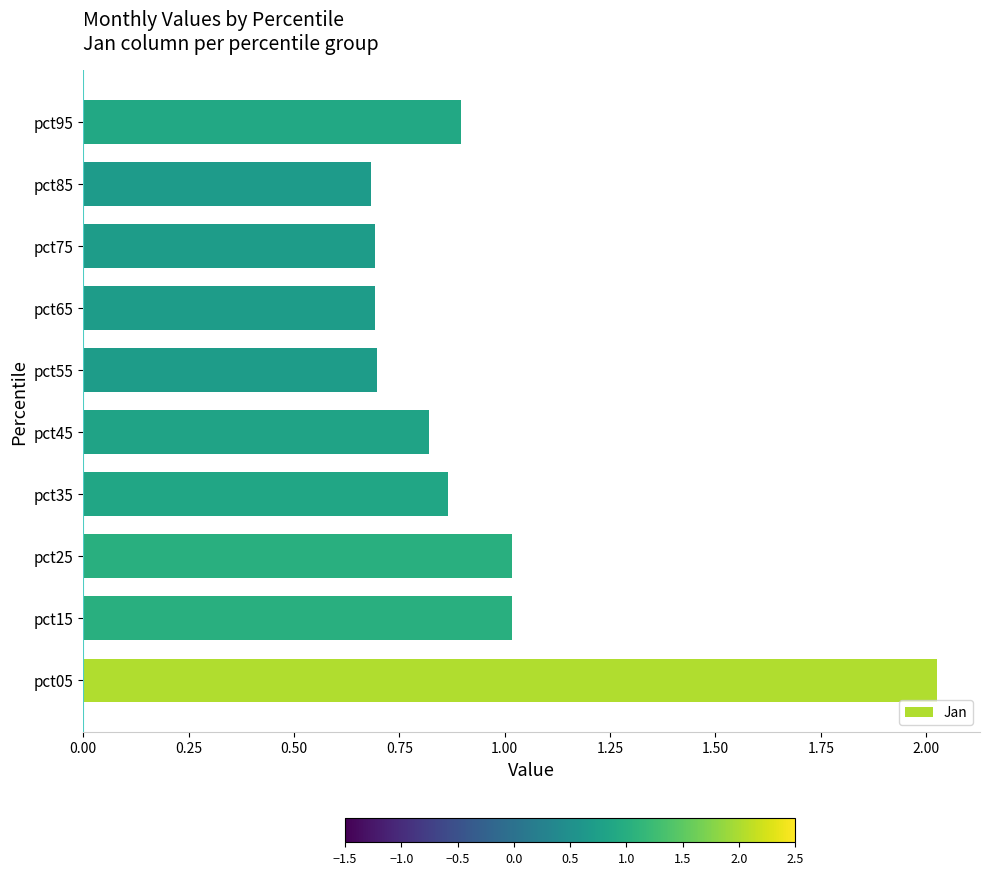

The chart shows a value of 0.7 at pct85. True or false?

True